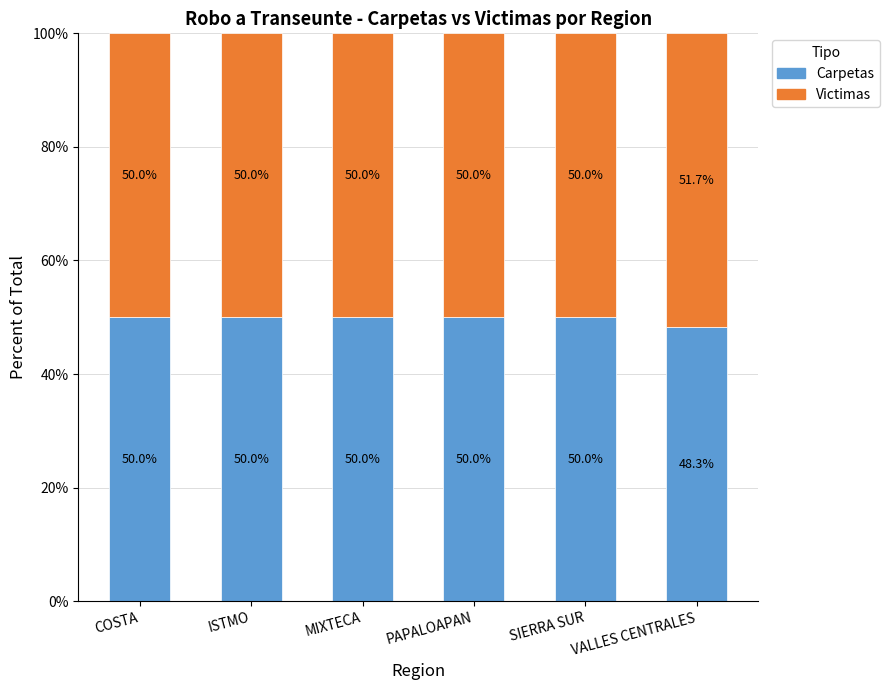

Is it true that Carpetas equals 25.3 at ISTMO?

False